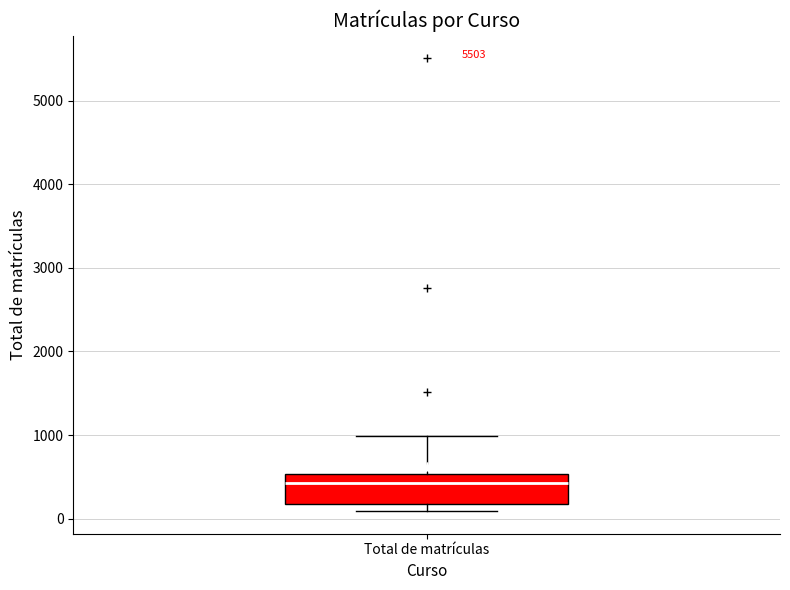

Read this box plot against the y-axis: the position of the median line, the range covered by the box, and the ends of both whiskers. The values are not printed on the chart, so give them approximately, as read against the axis.

median 400, box 200 to 500, whiskers 100 to 1000